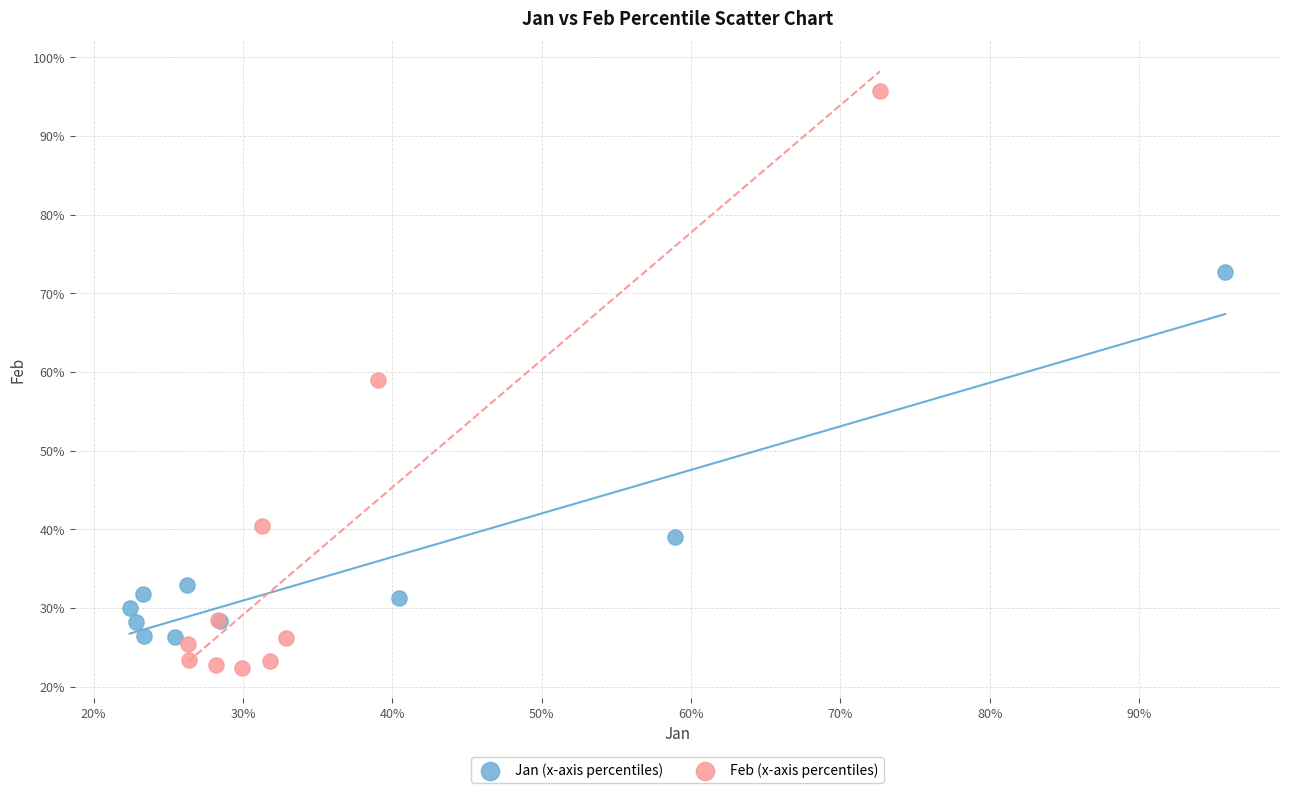

What are all the series names shown in the legend?

Jan (x-axis percentiles), Feb (x-axis percentiles)